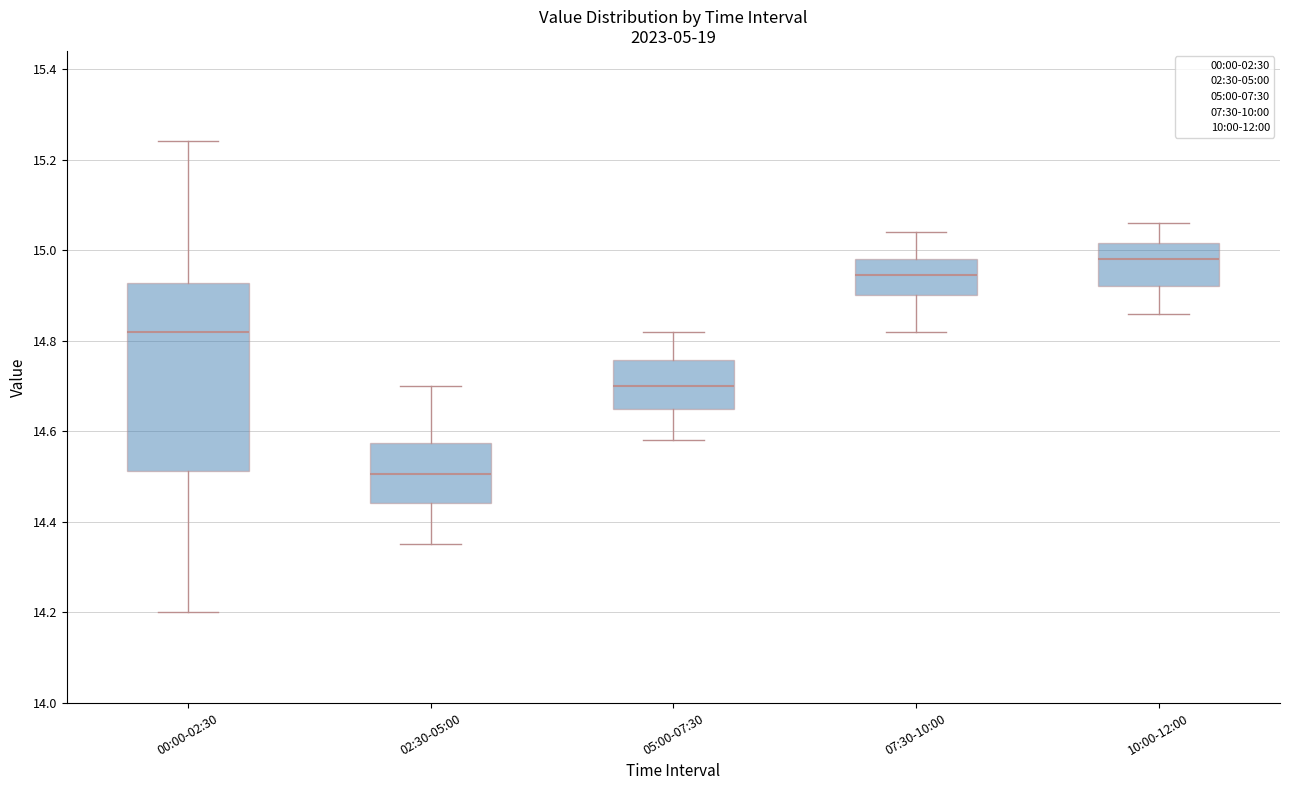

Where does the median line of the box for 07:30-10:00 sit on the y-axis? The values are not printed on the chart, so give them approximately, as read against the axis.

14.94